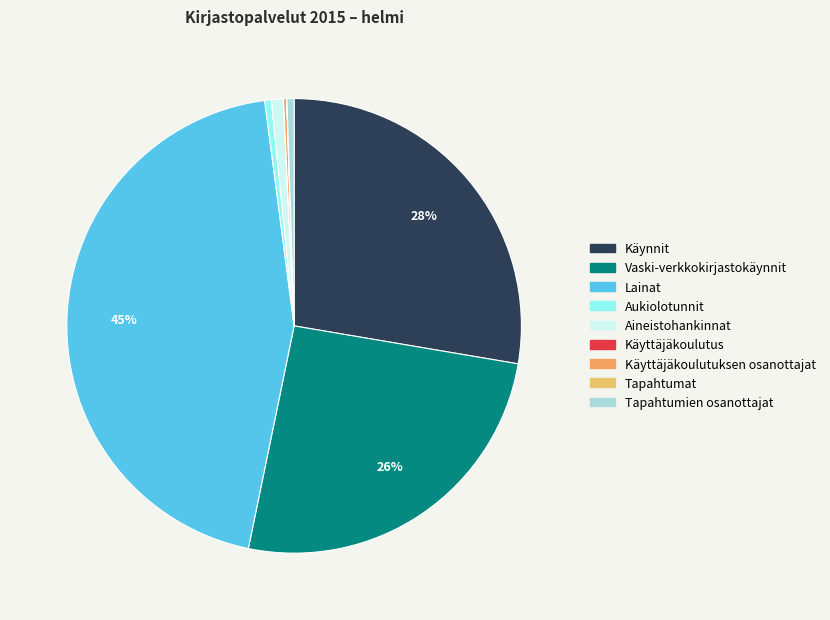

How much of the chart is everything except Aukiolotunnit?

99.5%